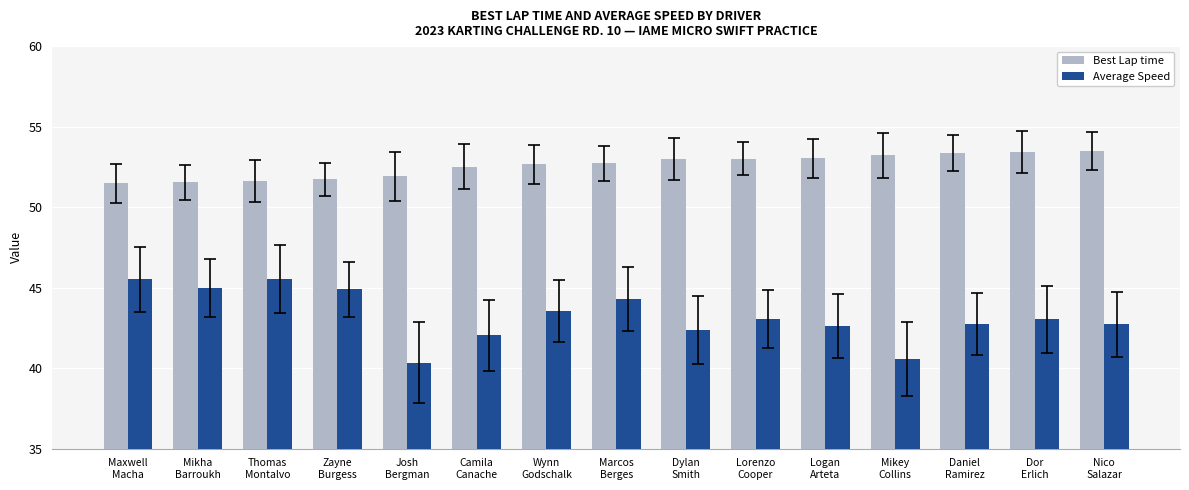

Does the chart contain stacked bars?

No